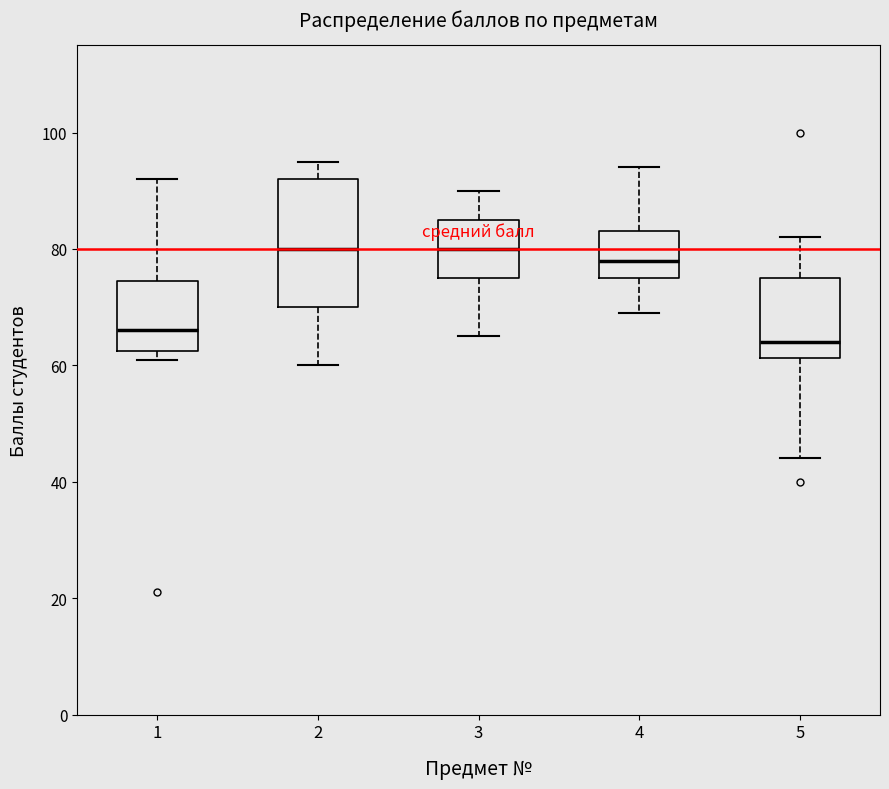

Where does the upper whisker of the box at x = 5 end on the y-axis? The values are not printed on the chart, so give them approximately, as read against the axis.

82